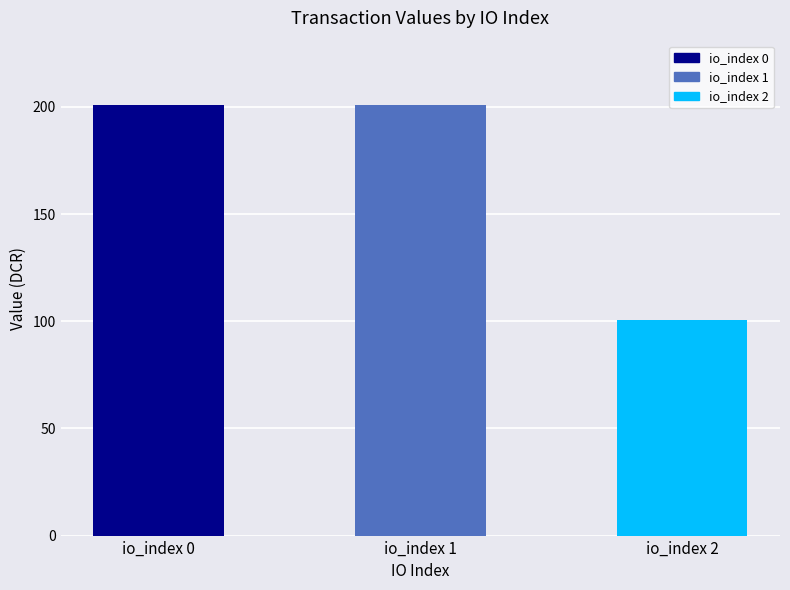

Approximately how many times larger is the value at io_index 0 compared to io_index 1?

1.0